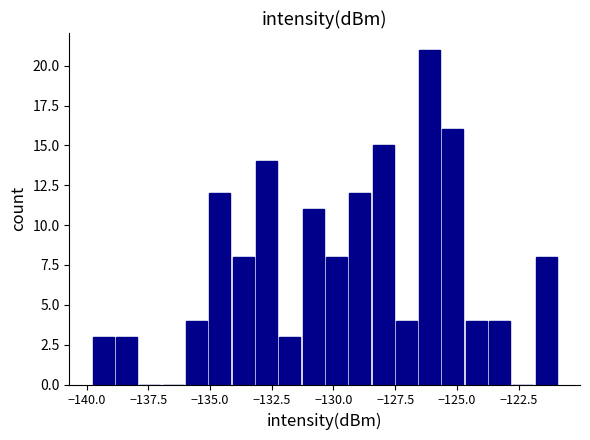

Around what value on the x-axis is the tallest bar? Give the approximate position of its centre, as read against the axis.

-126.0